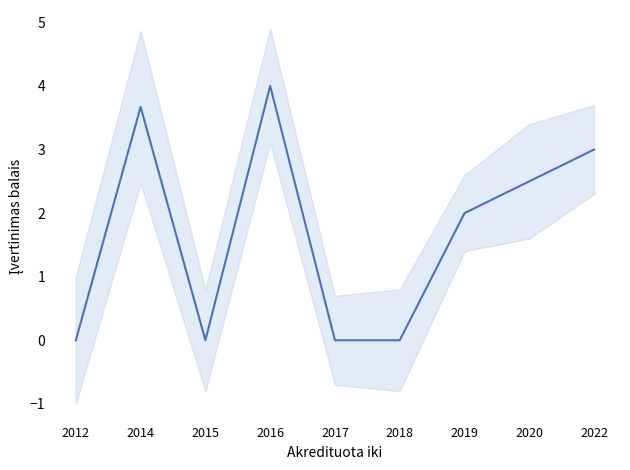

Reading right to left, what are all the values shown in this chart?

2022=3.0	2020=2.5	2019=2.0	2018=0.0	2017=0.0	2016=4.0	2015=0.0	2014=3.7	2012=0.0